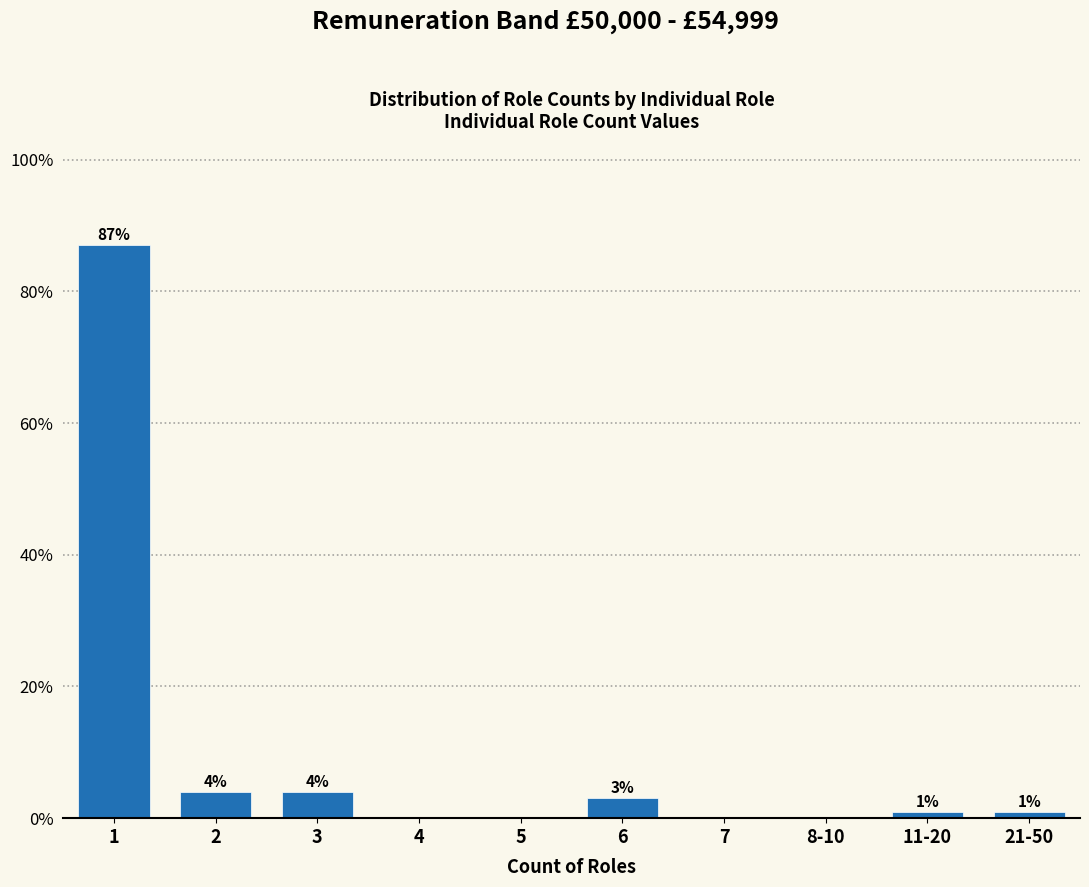

Reading left to right, list all the values displayed in this chart.

1=87	2=4	3=4	4=0	5=0	6=3	7=0	8-10=0	11-20=1	21-50=1